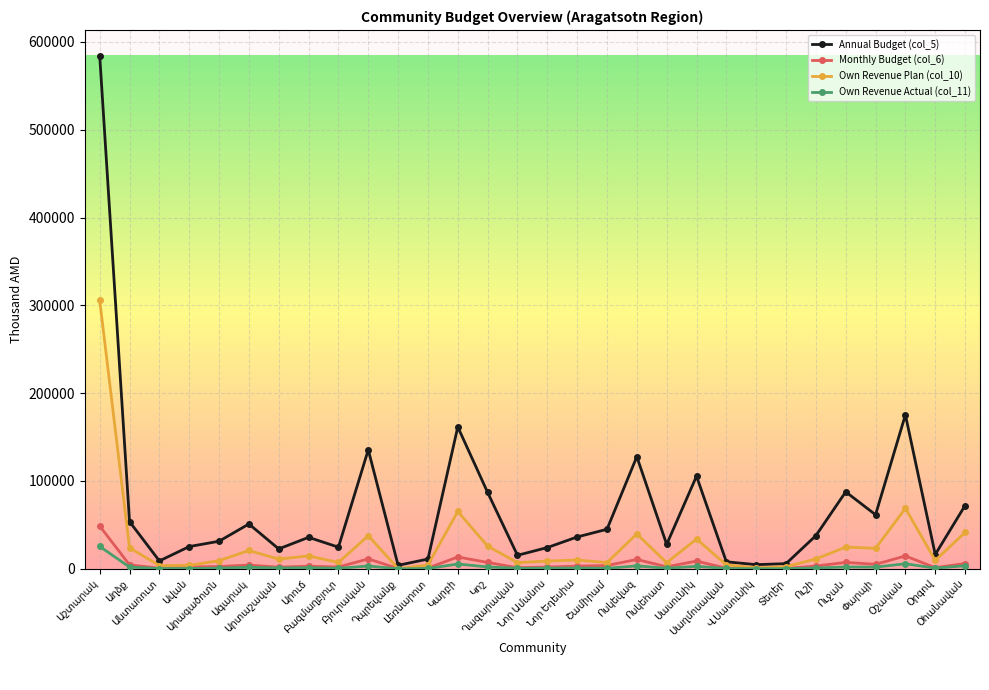

What is the average value of the Annual Budget (col_5) series?

69609.6